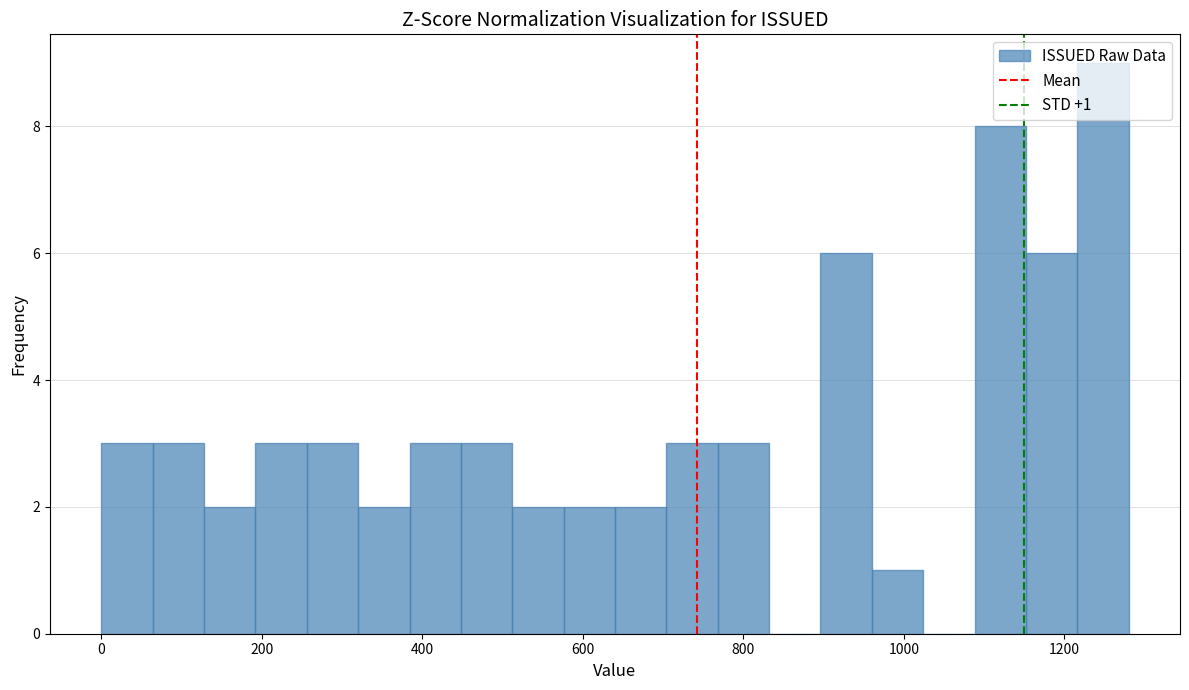

Read against the x-axis, roughly where is the centre of the tallest bar?

1240